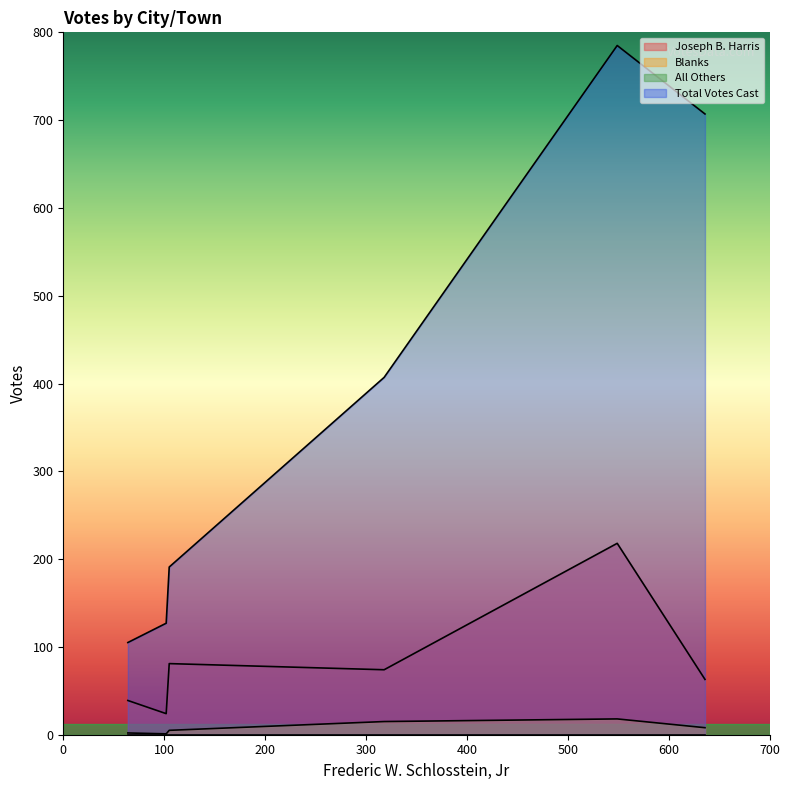

Which series has the widest spread of values?

Total Votes Cast